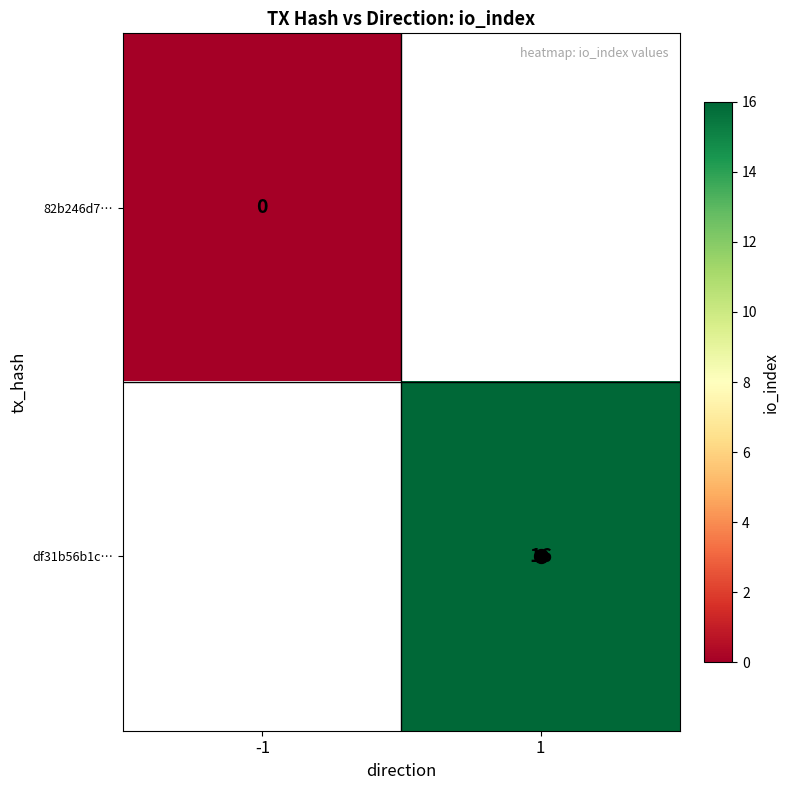

At how many categories does at least one series exceed 14?

1